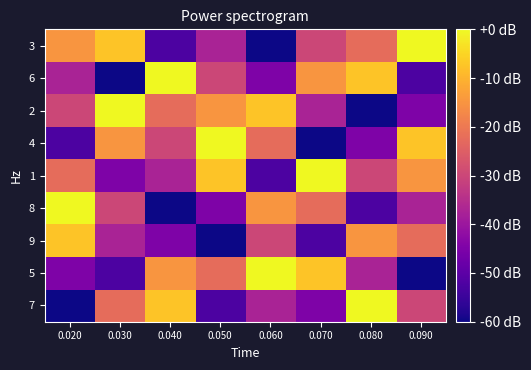

Between 0.060 and 0.040, which is larger?

0.040